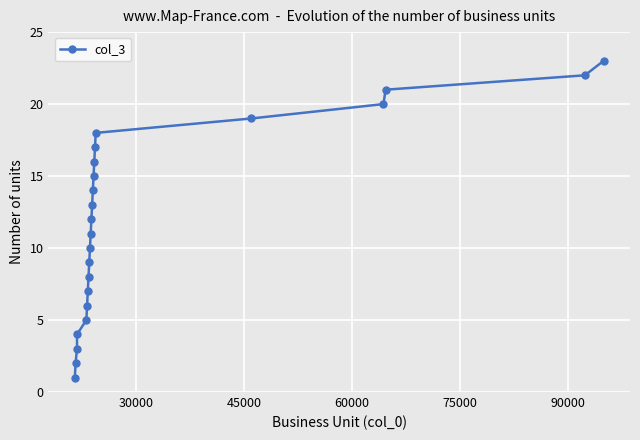

How many data points does each series have?

23